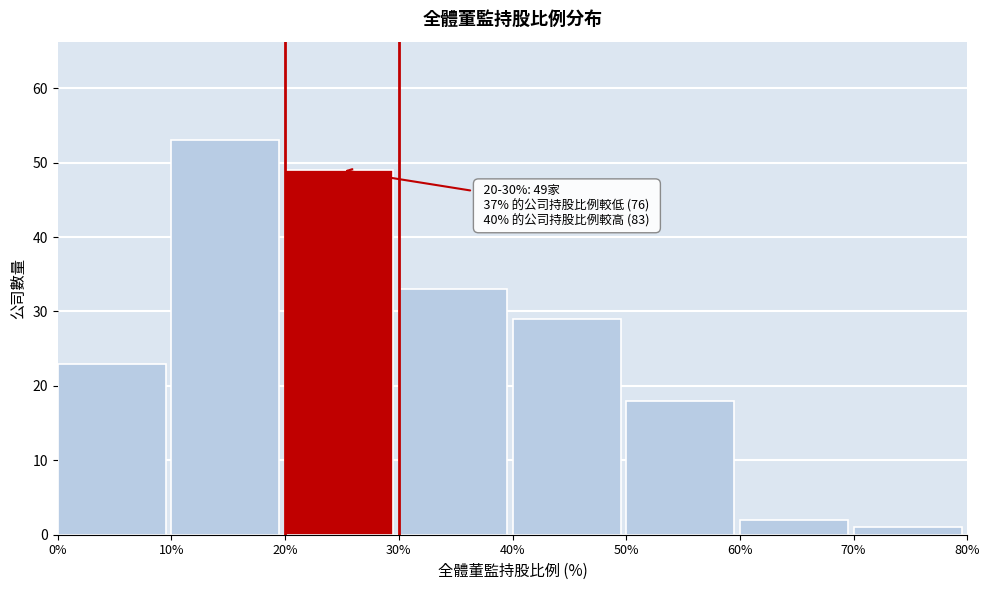

Which range on the x-axis has the tallest bar?

10% to 20%